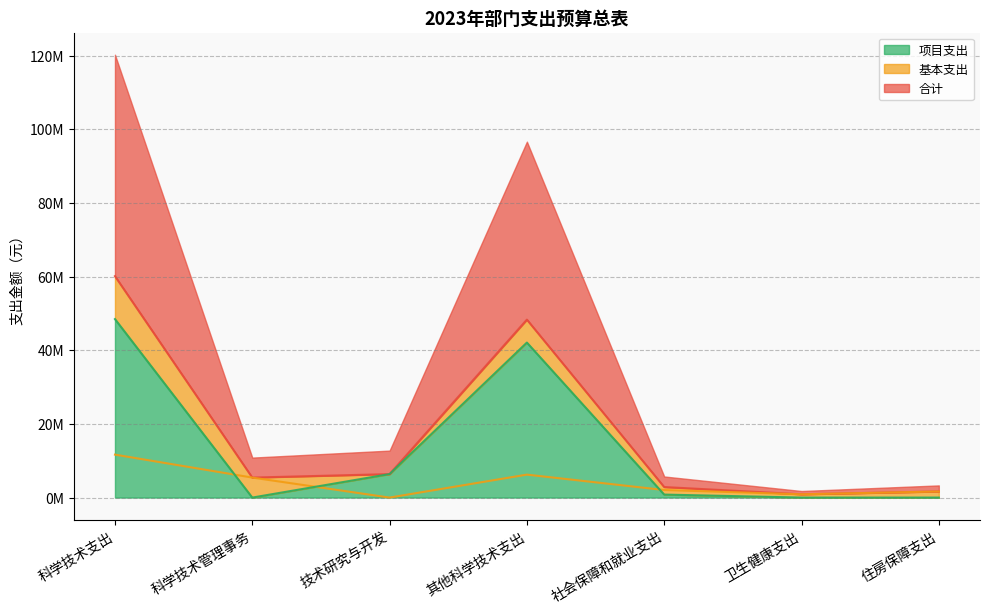

Reading right to left, what are all the values shown in this chart?

合计: 1651400	890700	2862000	48313500	6375000	5426400	60114900
基本支出: 1651400	890700	2049600	6231400	0	5426400	11657800
项目支出: 0	0	812400	42082100	6375000	0	48457100